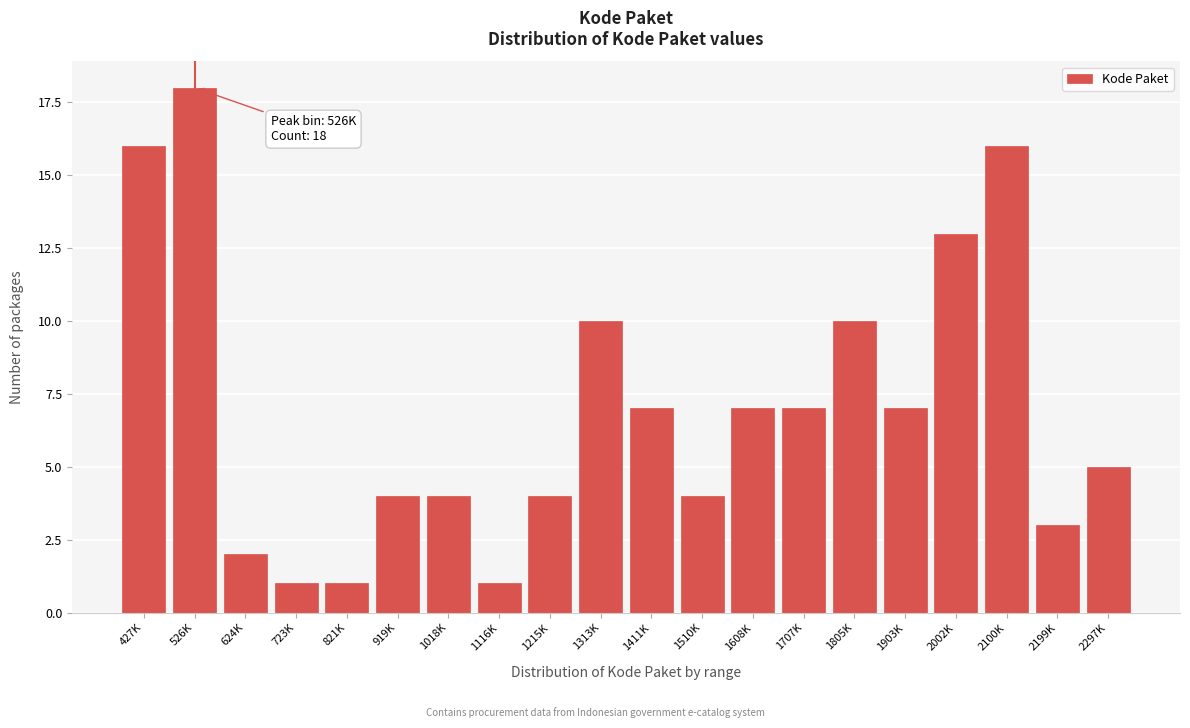

Reading right to left, extract all data points from this chart.

5	3	16	13	7	10	7	7	4	7	10	4	1	4	4	1	1	2	18	16